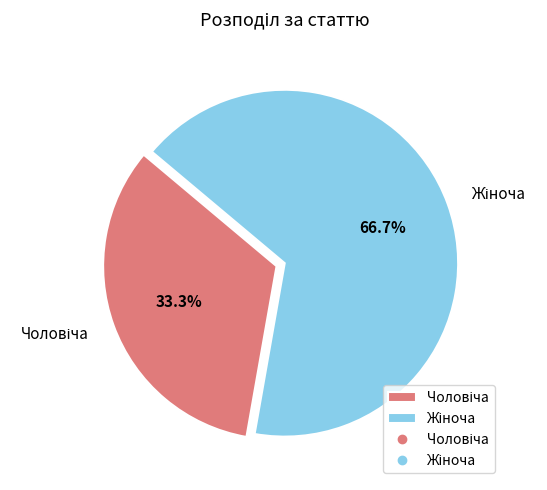

Is there any slice that represents more than half of the pie?

Yes